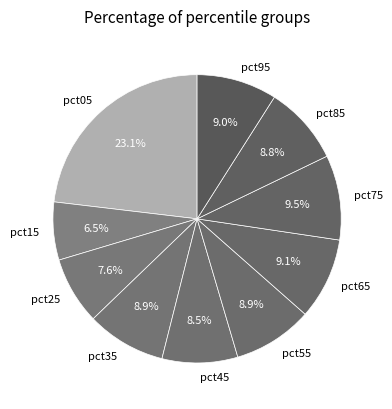

Does any single category account for the majority?

No